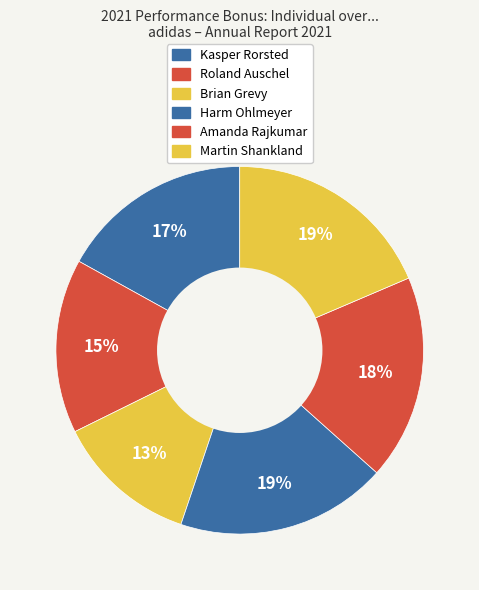

Between Amanda Rajkumar and Harm Ohlmeyer, which is larger?

Harm Ohlmeyer